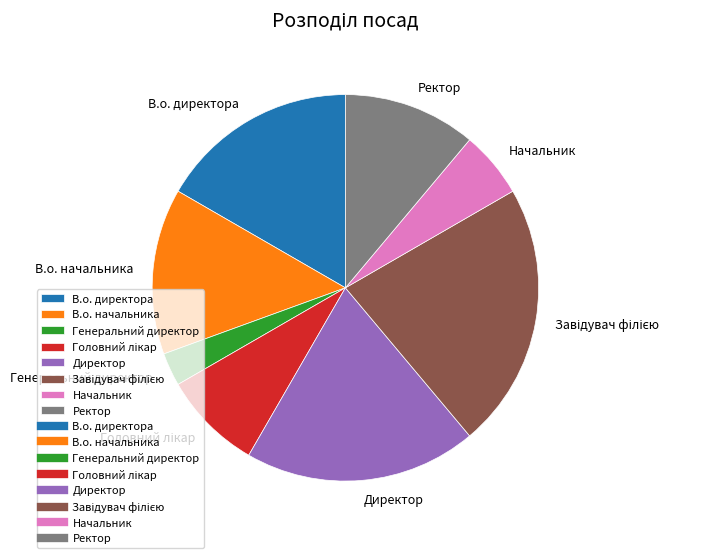

Count the number of slices in the pie.

8